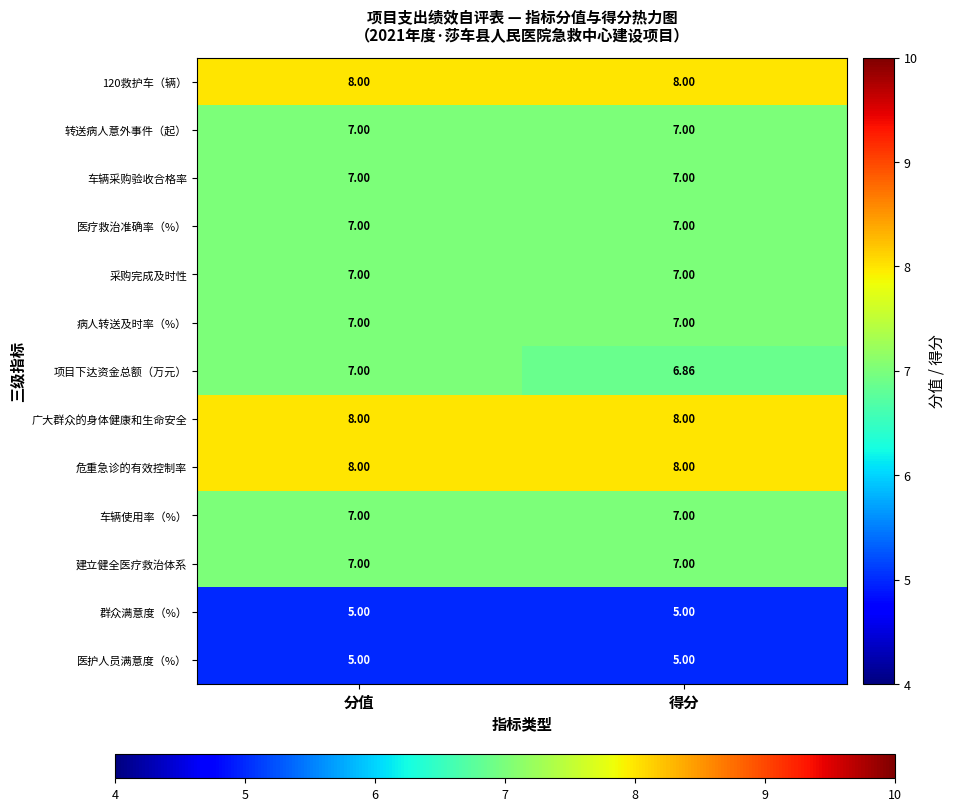

Is the value of 车辆使用率（%） at 得分 greater than the value of 群众满意度（%） at 分值?

Yes